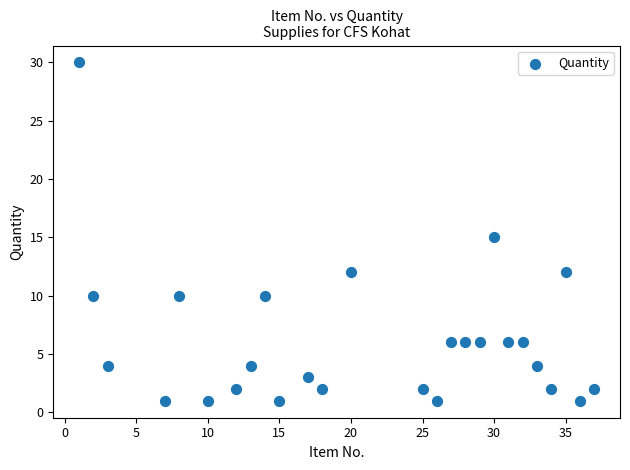

What is the range of Y values (max minus min)?

29